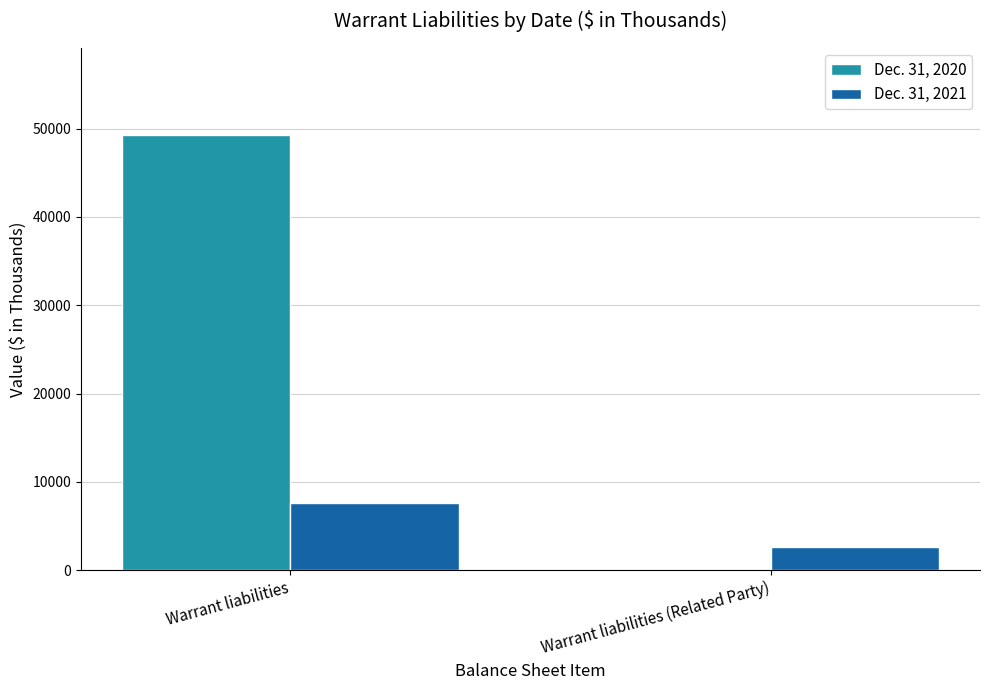

Between Warrant liabilities and Warrant liabilities (Related Party), which series saw the biggest shift?

Dec. 31, 2020